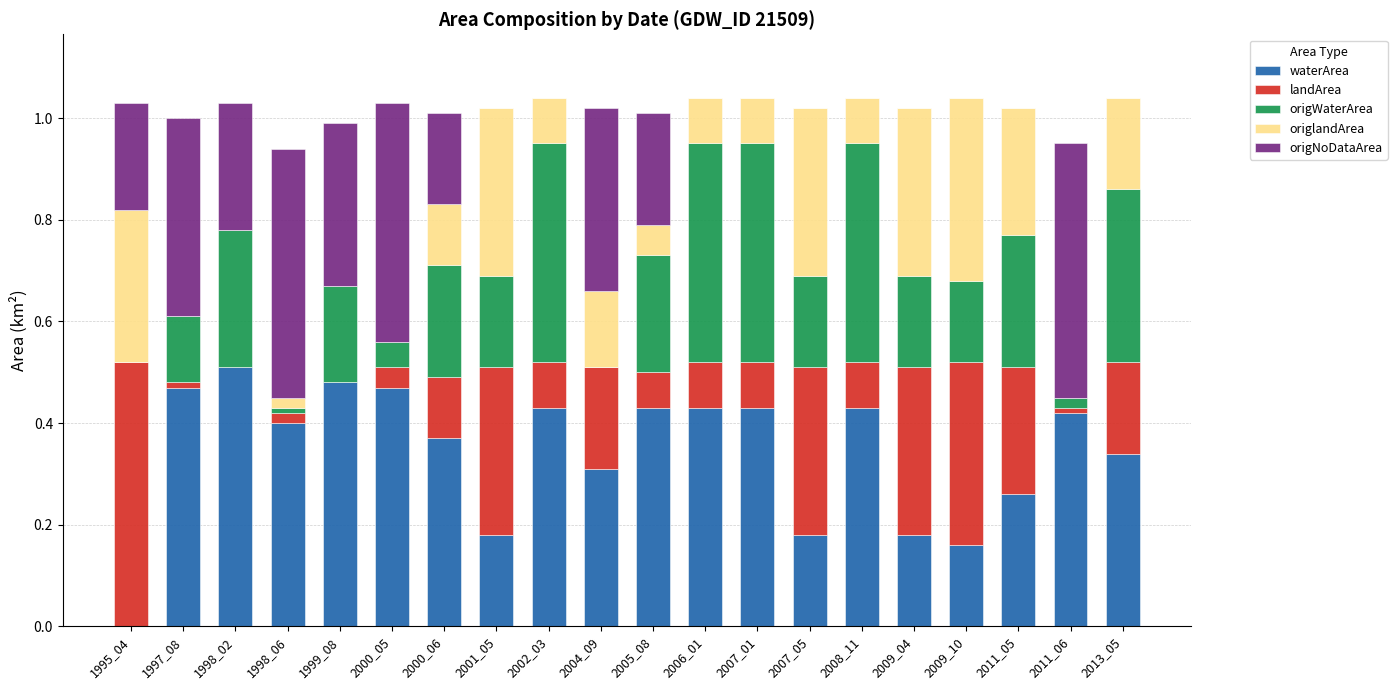

True or false: waterArea has a value of 0.3 at 2004_09.

True